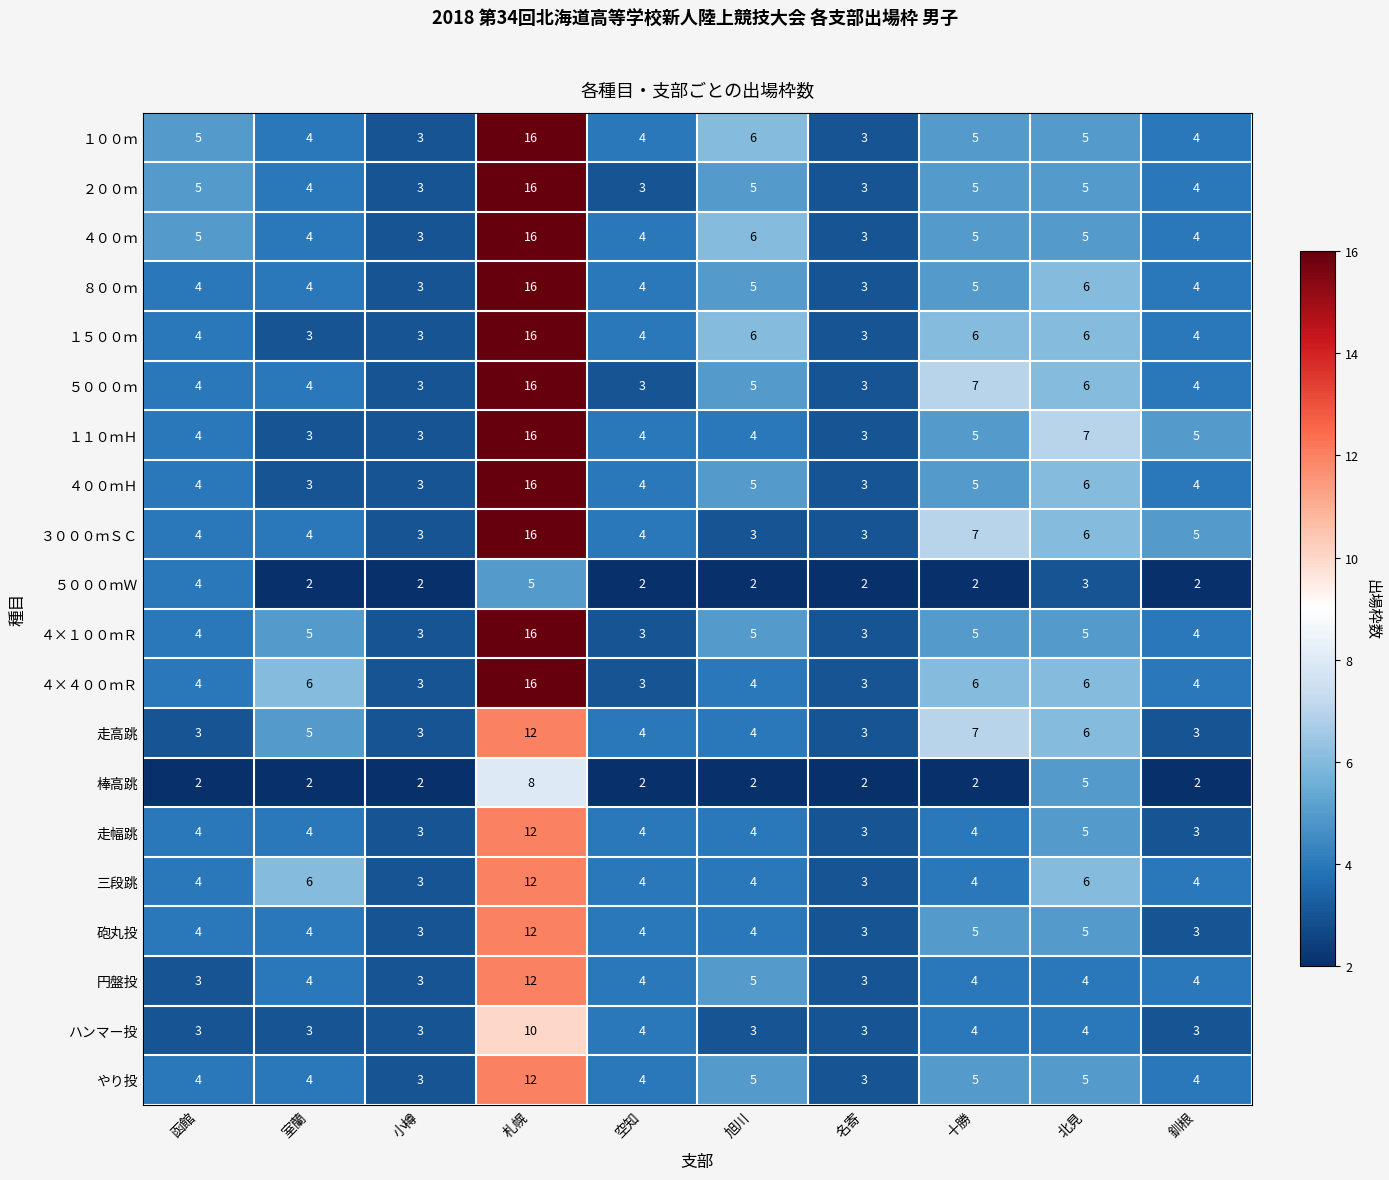

What is the difference between the highest and lowest values at 室蘭?

4